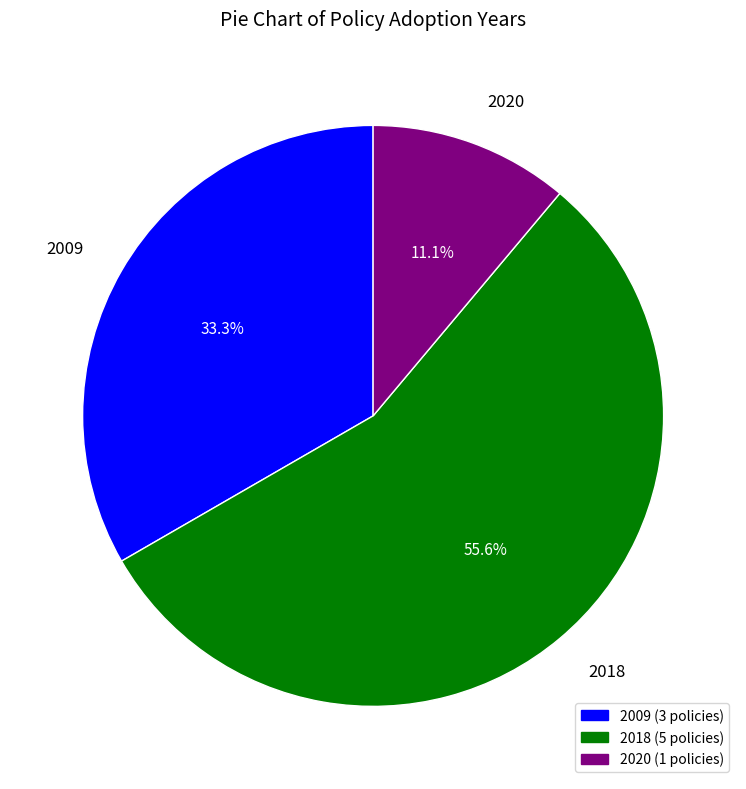

Which slice is the smallest?

2020